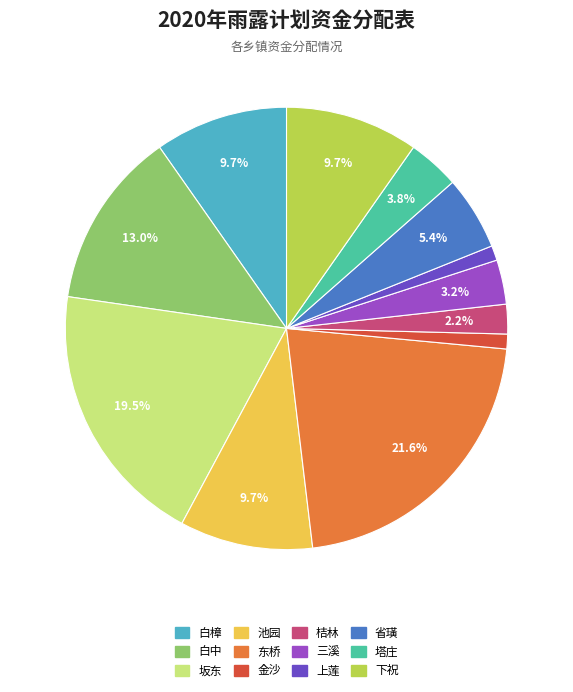

Count the number of slices in the pie.

12